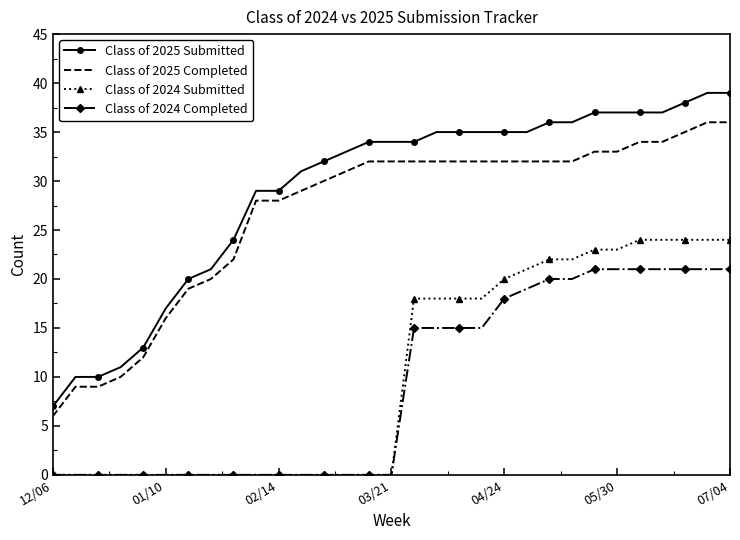

Which series has the largest range (max minus min)?

Class of 2025 Submitted